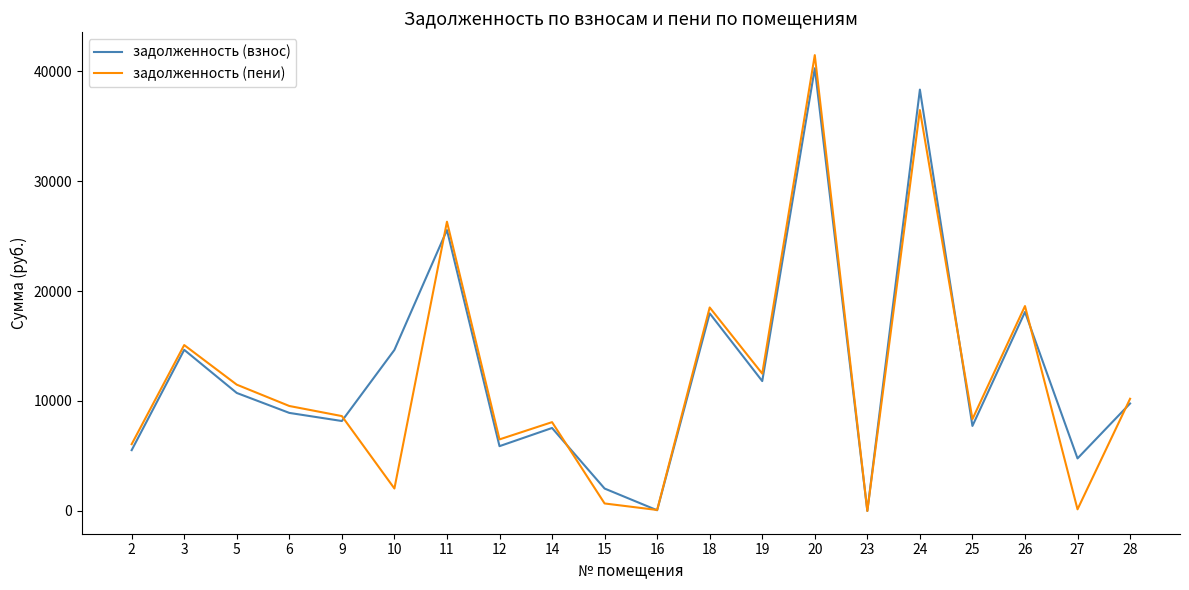

Is it true that задолженность (взнос) equals 5015.3 at 10?

False